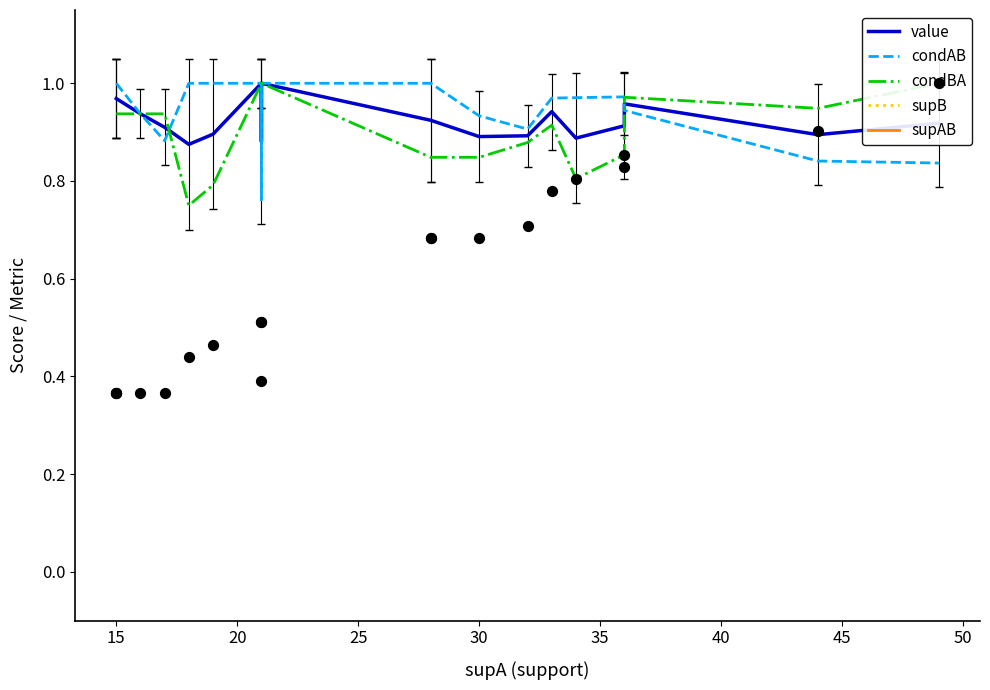

Is the value of supAB at 30 greater than the value of condBA at 25?

Yes